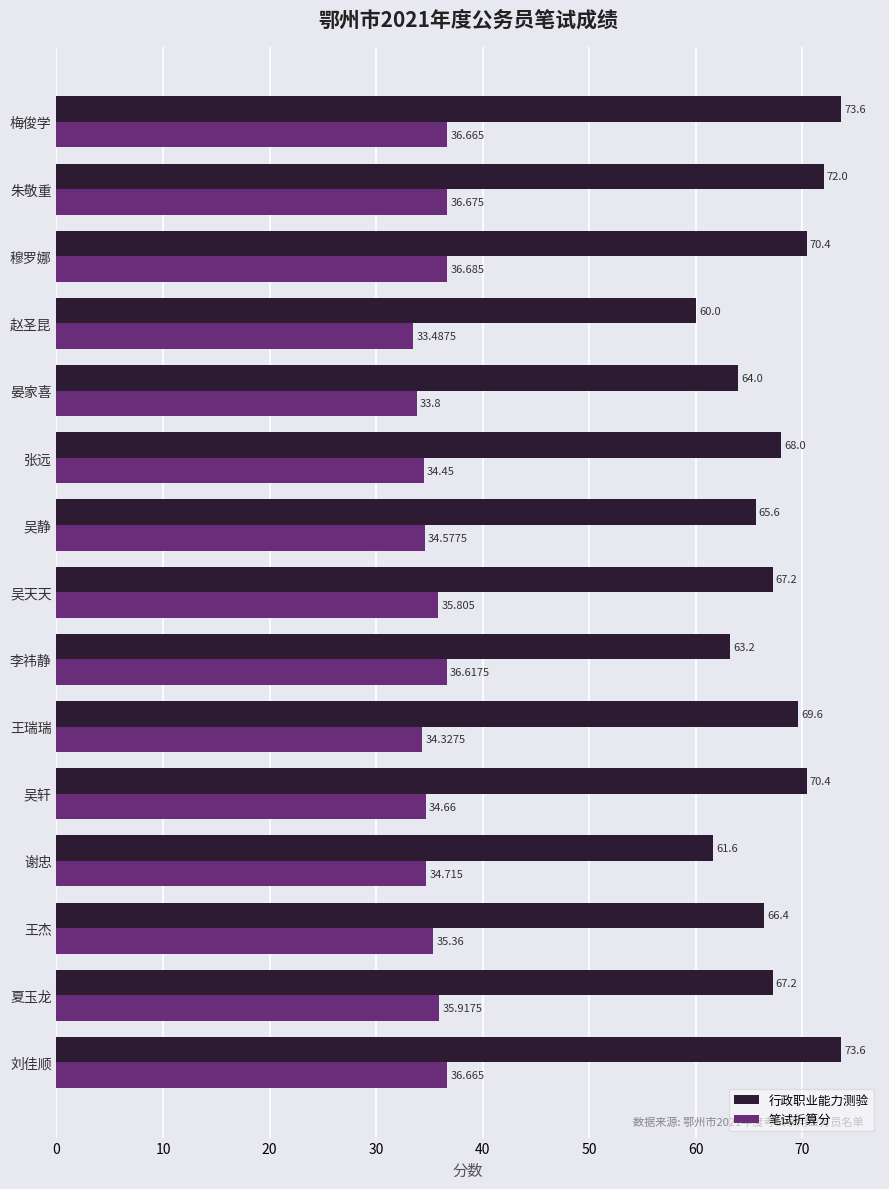

List the series in order of their peak value, lowest first.

笔试折算分, 行政职业能力测验